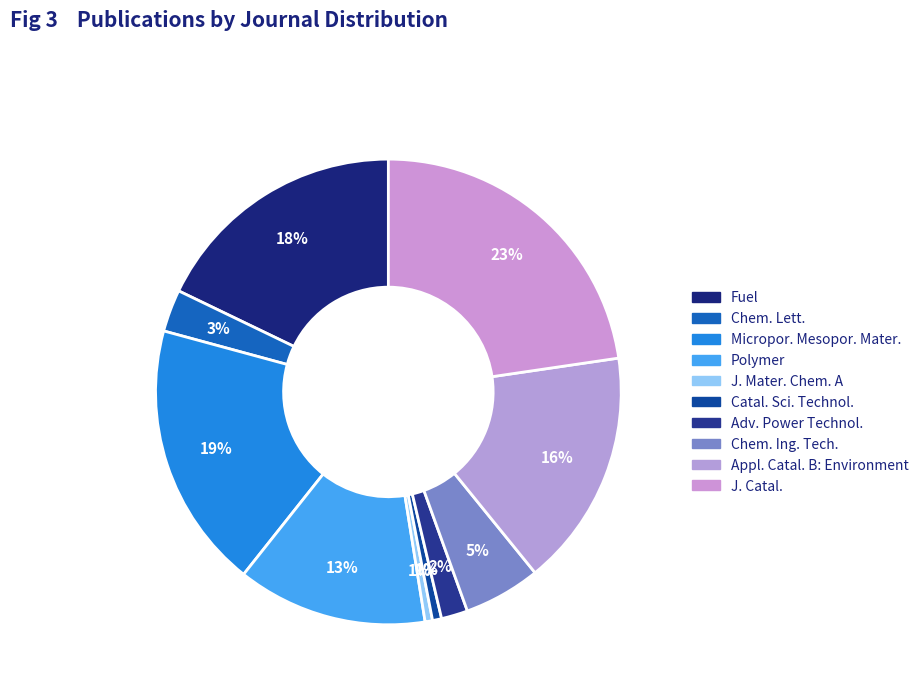

What is the change in value from J. Mater. Chem. A to Chem. Ing. Tech.?

+84